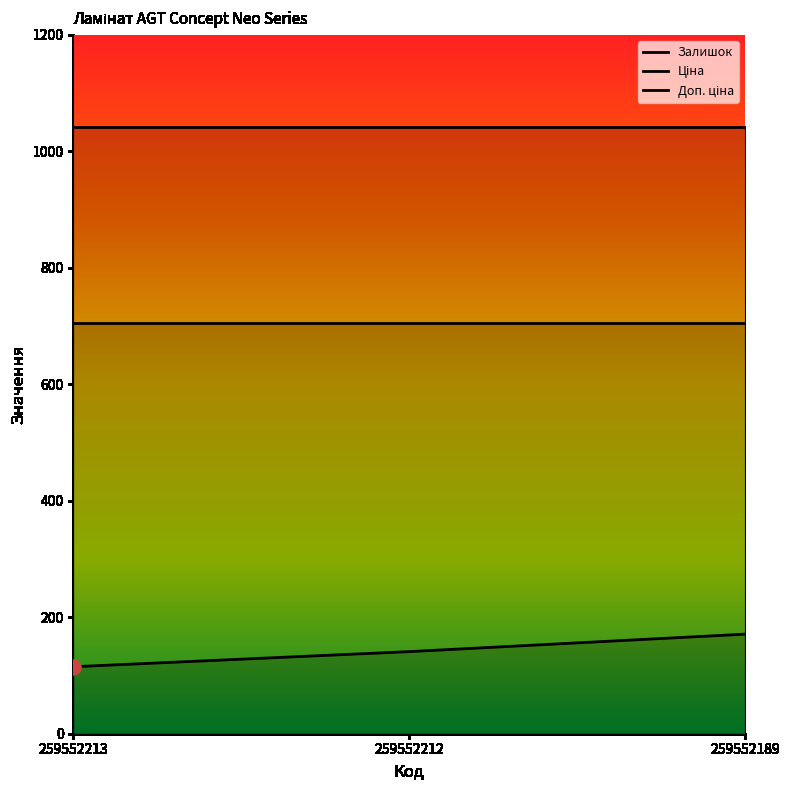

Which series reaches the minimum Y coordinate?

Залишок